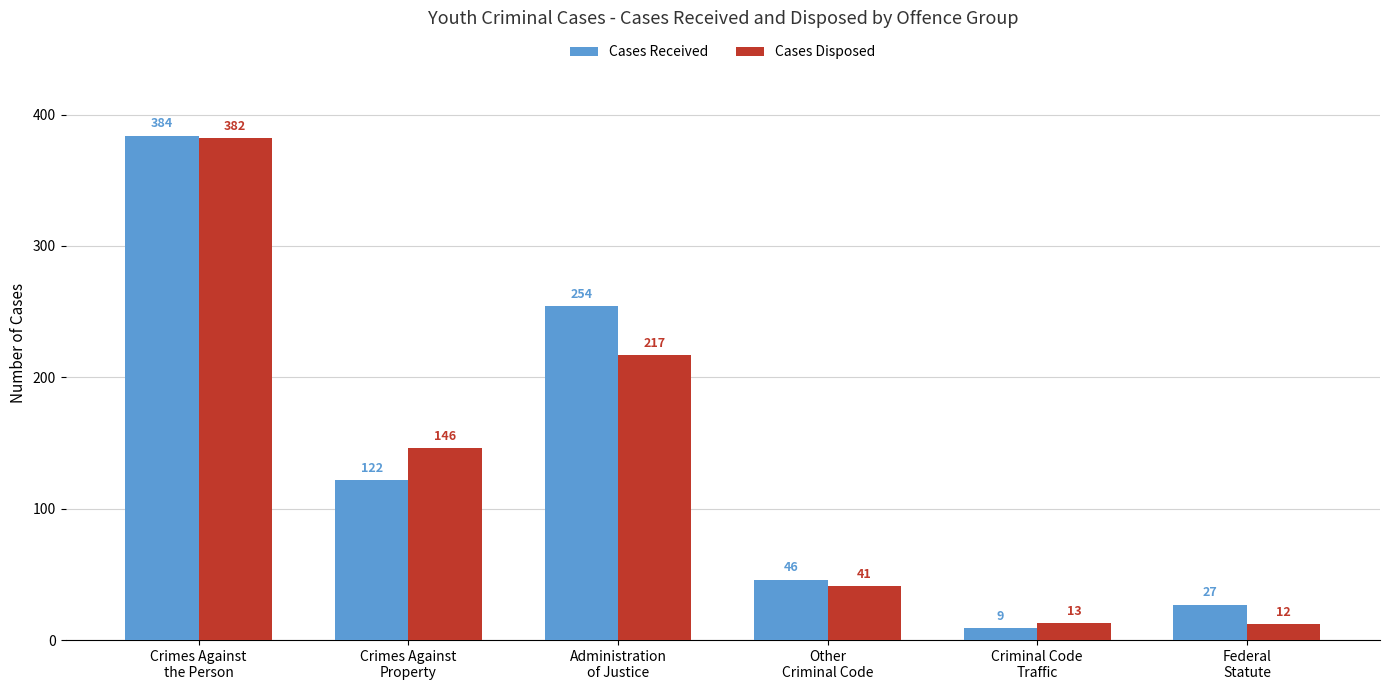

Does the chart contain any negative values?

No